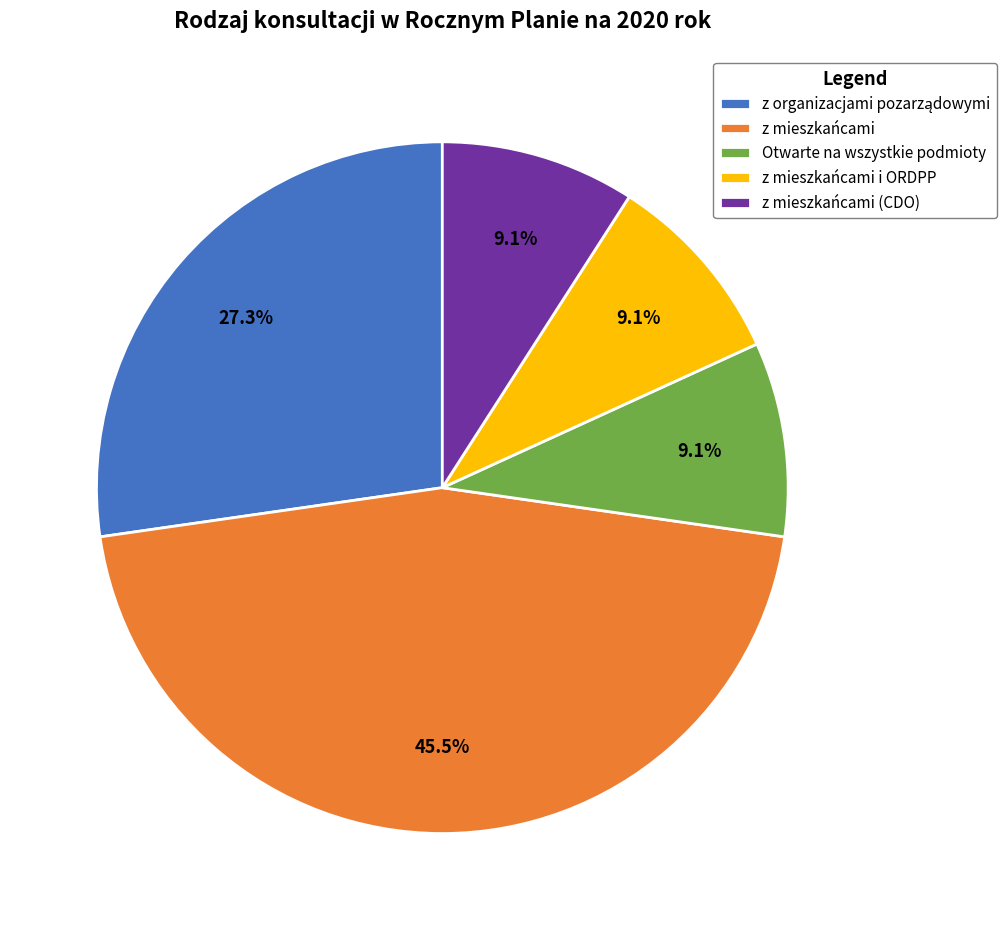

Which category has the biggest portion of the pie?

z mieszkańcami